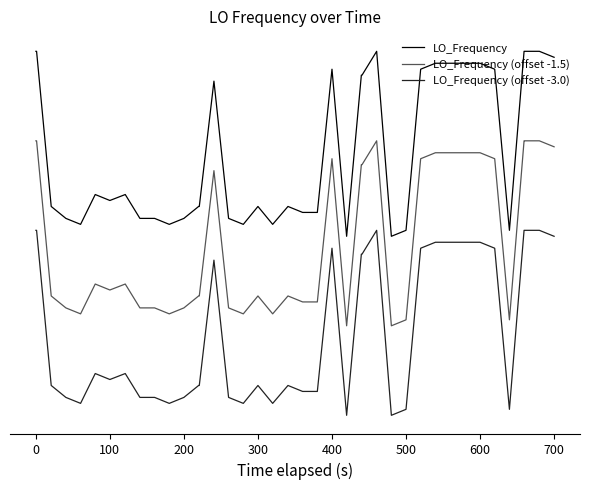

At how many categories does at least one series exceed 0?

17